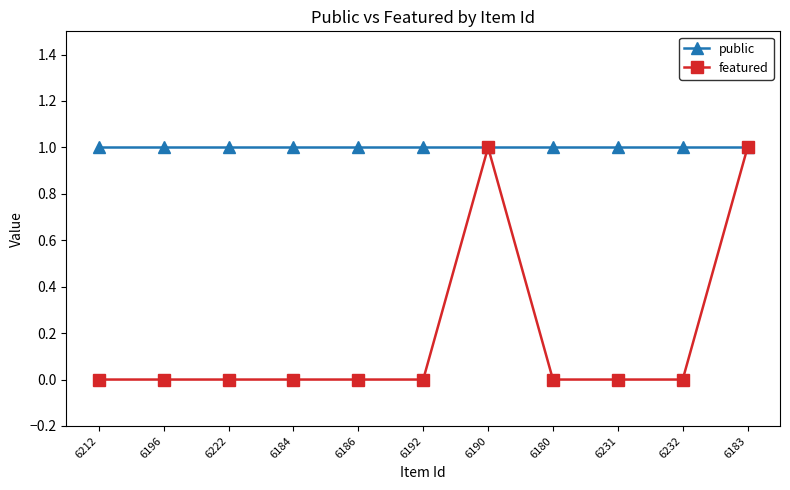

What is the total value across all series at 6212?

1